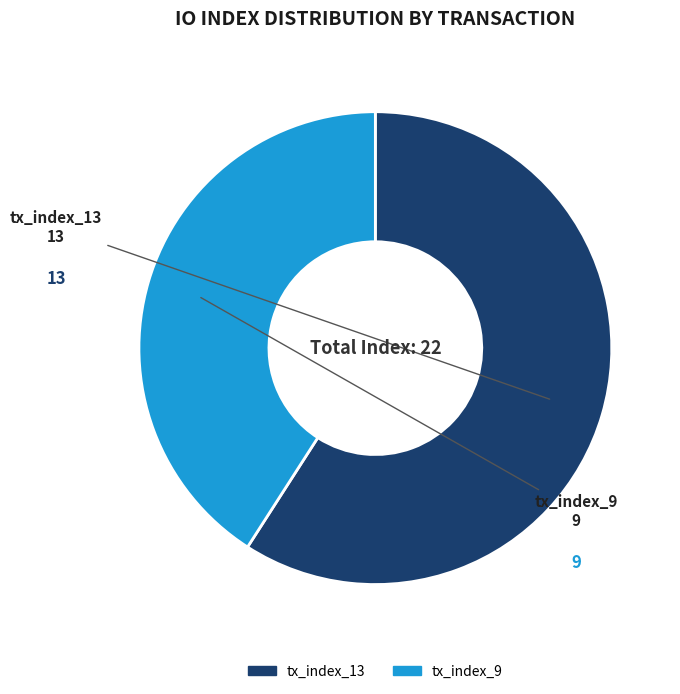

Is the sum of tx_index_9 and tx_index_13 greater than half?

Yes